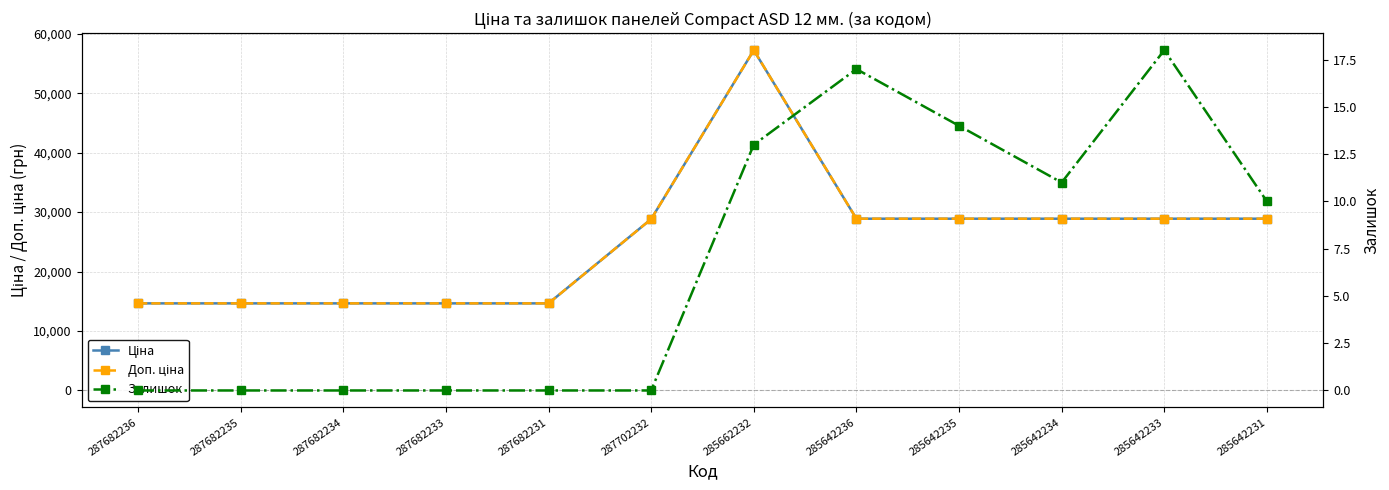

True or false: Залишок has a value of 0.0 at 287702232.

True